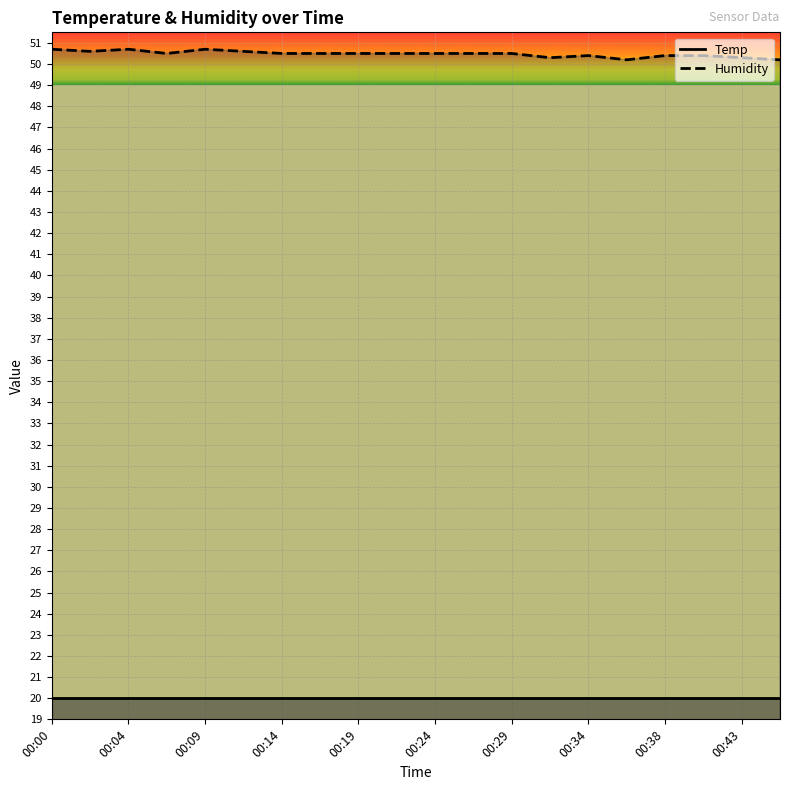

The chart shows a value of 23.0 at 00:26. True or false?

False